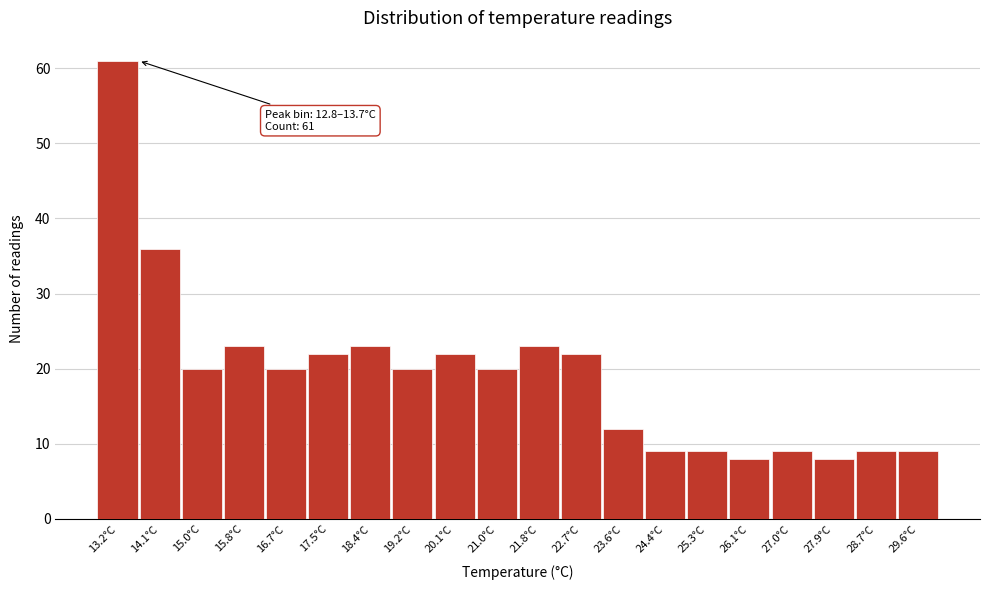

Reading left to right, what are all the values shown in this chart?

13.2°C=61	14.1°C=36	15.0°C=20	15.8°C=23	16.7°C=20	17.5°C=22	18.4°C=23	19.2°C=20	20.1°C=22	21.0°C=20	21.8°C=23	22.7°C=22	23.6°C=12	24.4°C=9	25.3°C=9	26.1°C=8	27.0°C=9	27.9°C=8	28.7°C=9	29.6°C=9